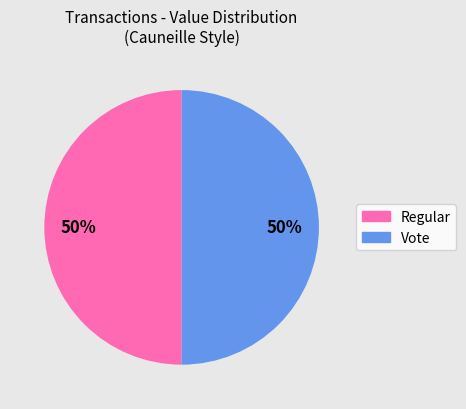

Is it true that Regular is 1% of the pie?

False